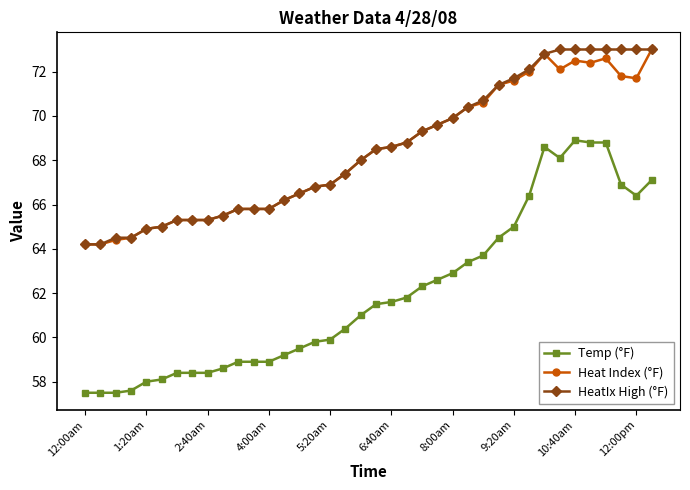

What are all the series names shown in the legend?

Temp (°F), Heat Index (°F), HeatIx High (°F)